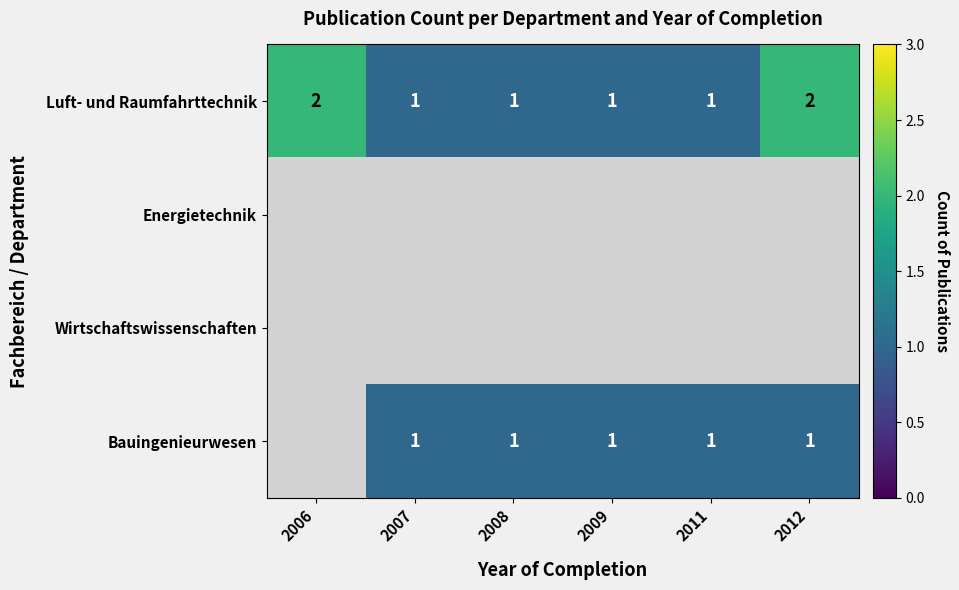

At which category does the chart reach its minimum across all series?

2006